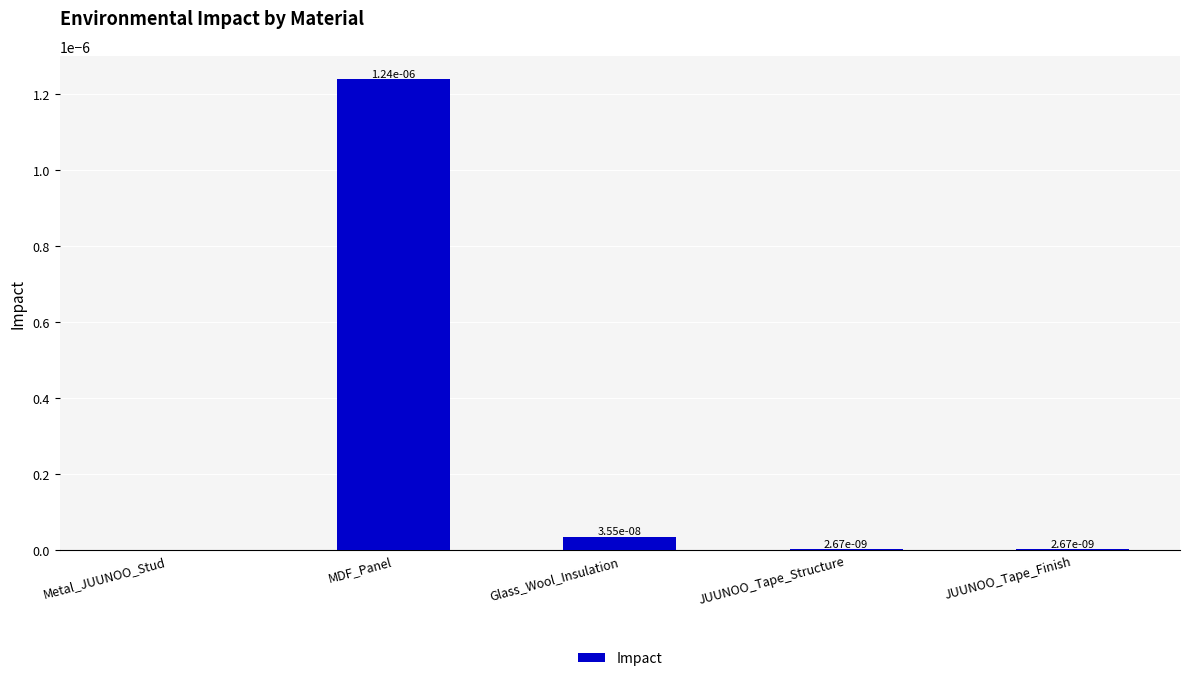

The value at JUUNOO_Tape_Finish is 0.0. True or false?

True